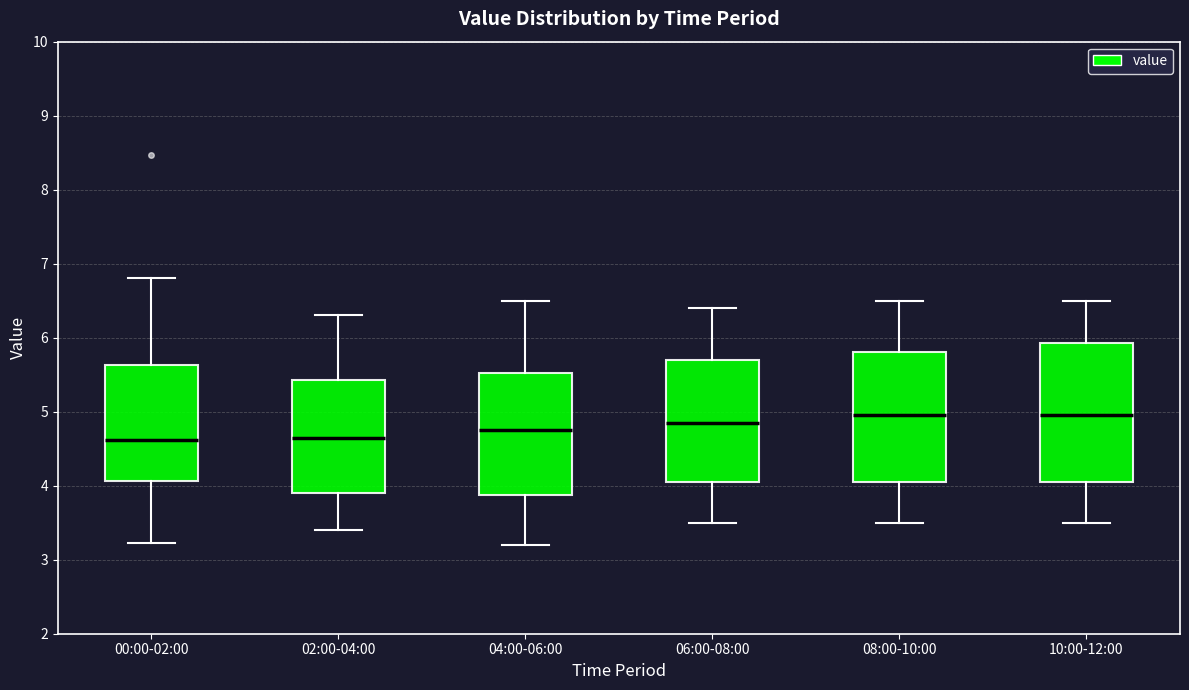

Reading left to right, read every box against the y-axis: the position of its median line, the range the box covers, and the ends of its whiskers. The values are not printed on the chart, so give them approximately, as read against the axis.

00:00-02:00: median 4.6, box 4.1 to 5.6, whiskers 3.2 to 6.8
02:00-04:00: median 4.7, box 3.9 to 5.4, whiskers 3.4 to 6.3
04:00-06:00: median 4.8, box 3.9 to 5.5, whiskers 3.2 to 6.5
06:00-08:00: median 4.9, box 4.1 to 5.7, whiskers 3.5 to 6.4
08:00-10:00: median 5.0, box 4.1 to 5.8, whiskers 3.5 to 6.5
10:00-12:00: median 5.0, box 4.1 to 5.9, whiskers 3.5 to 6.5